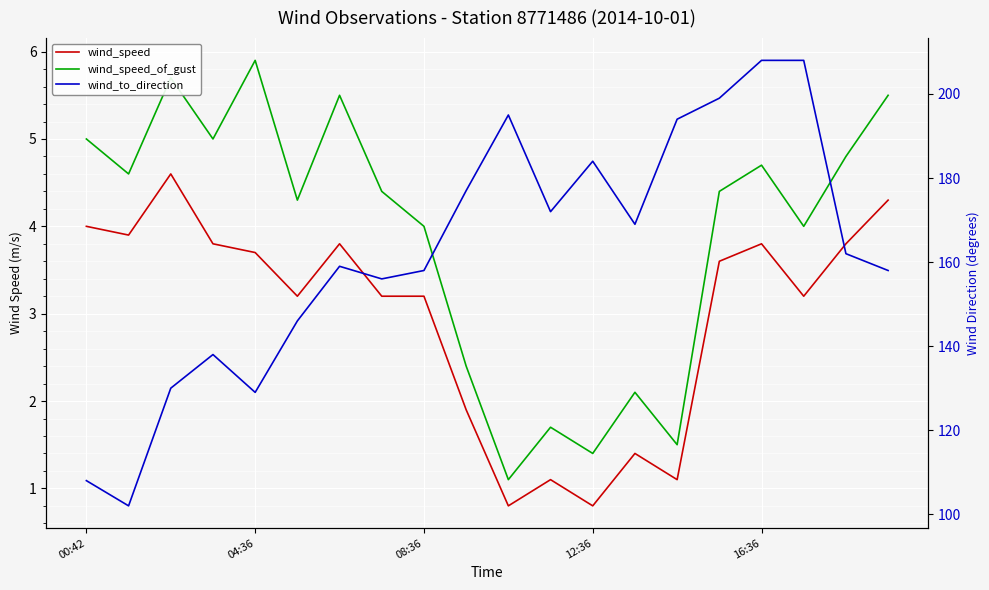

Count the number of categories in the chart.

20